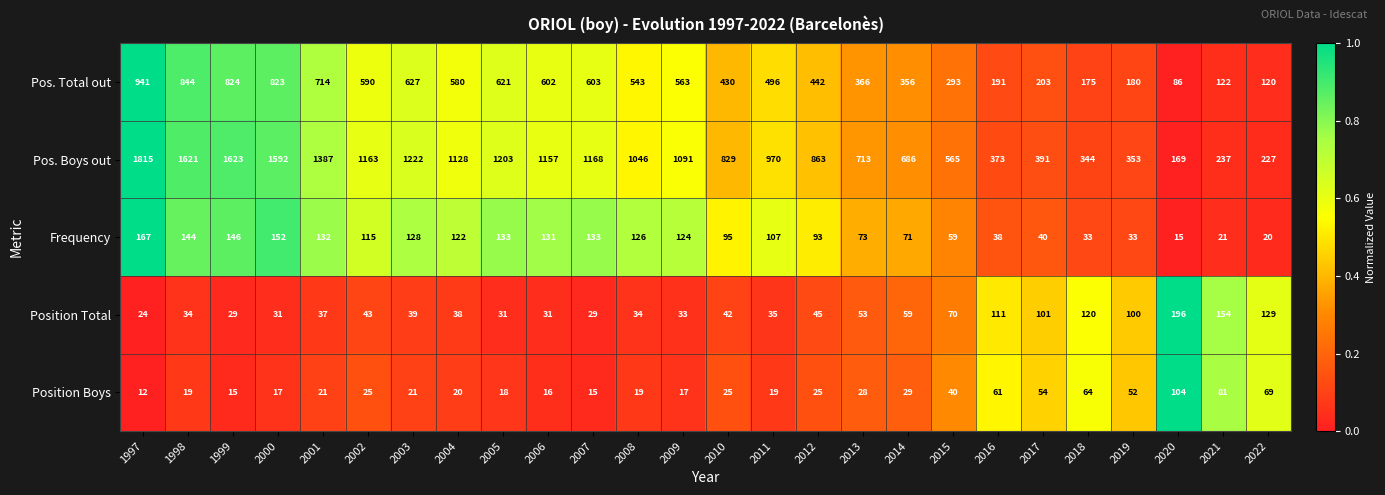

What is the average value of the Position Boys series?

34